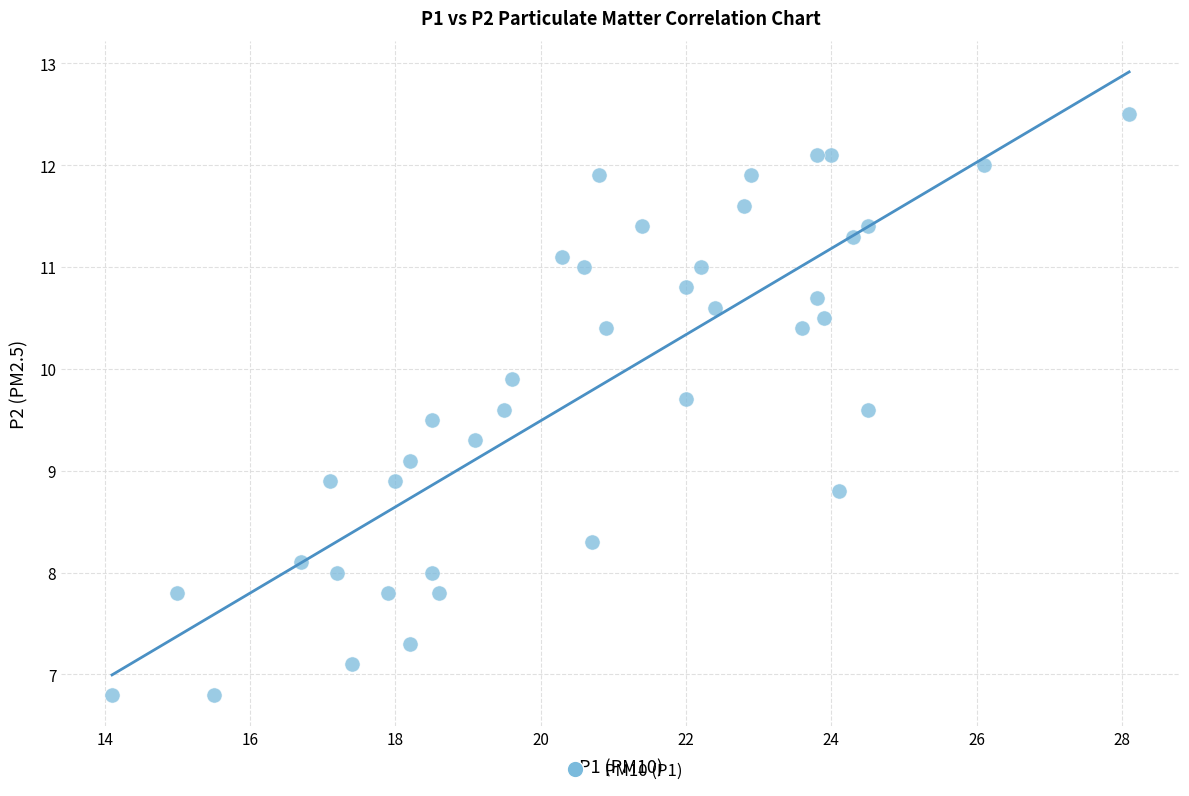

What is the range of Y values (max minus min)?

5.7